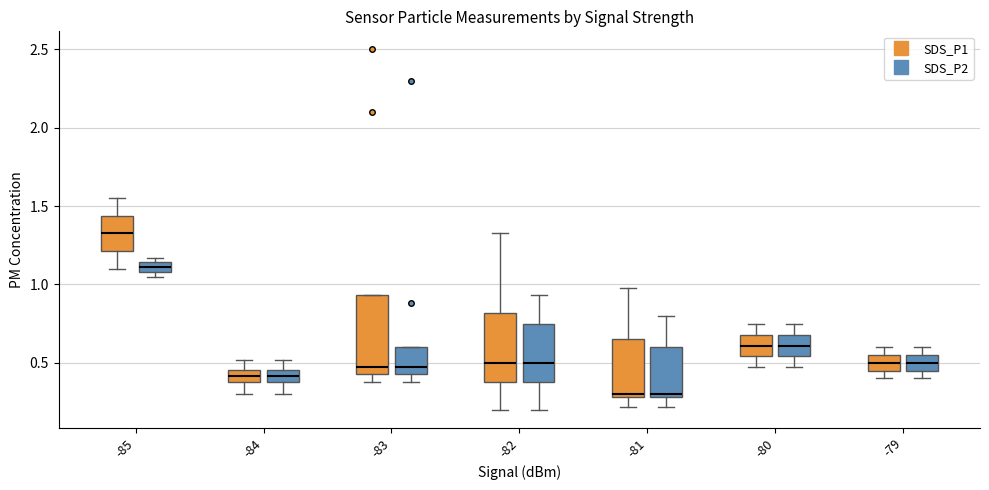

Where does the upper whisker of the box for -85 (SDS_P1) end on the y-axis? The values are not printed on the chart, so give them approximately, as read against the axis.

1.55